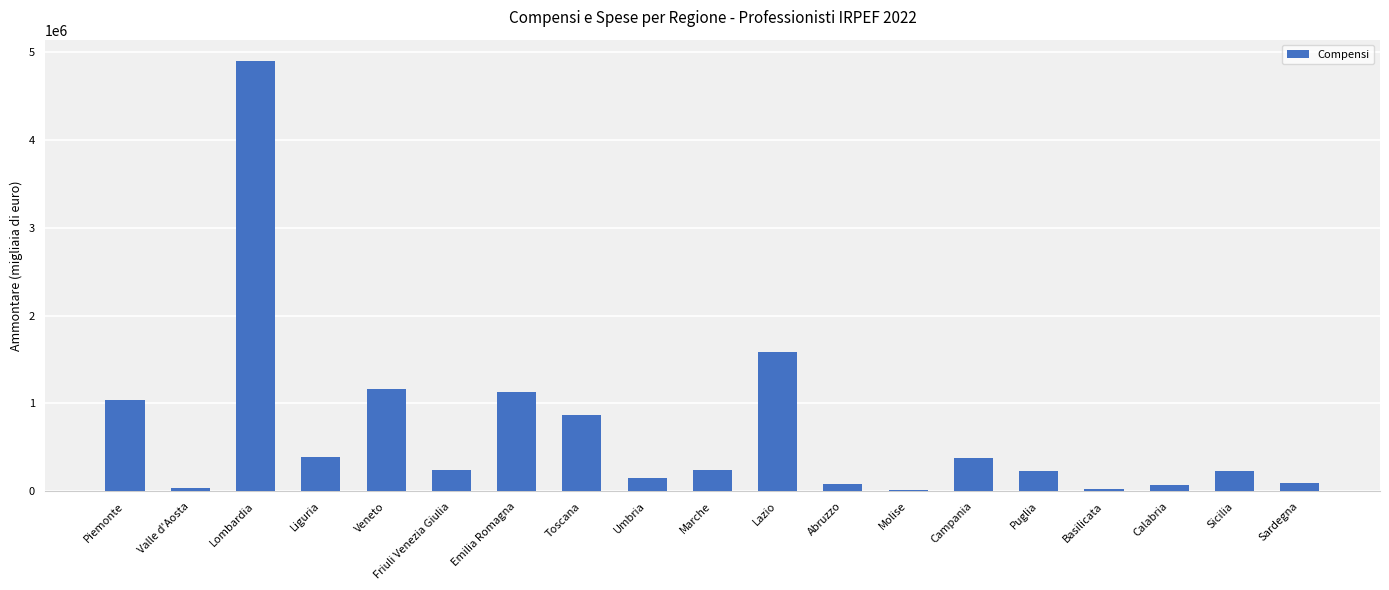

What is the minimum value shown in the chart?

16828